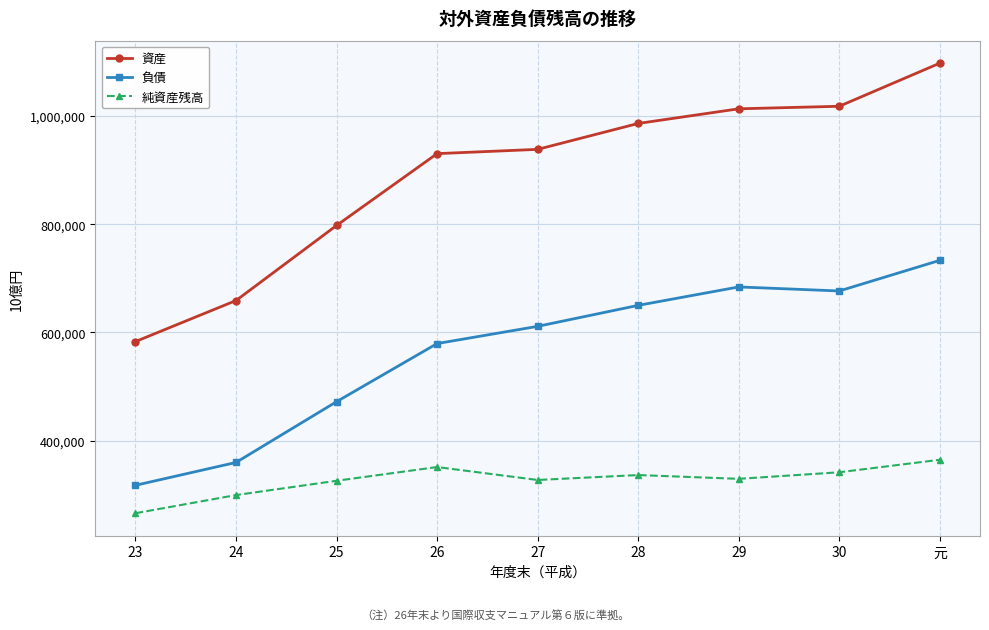

Is the value of 負債 at 29 greater than the value of 純資産残高 at 24?

Yes